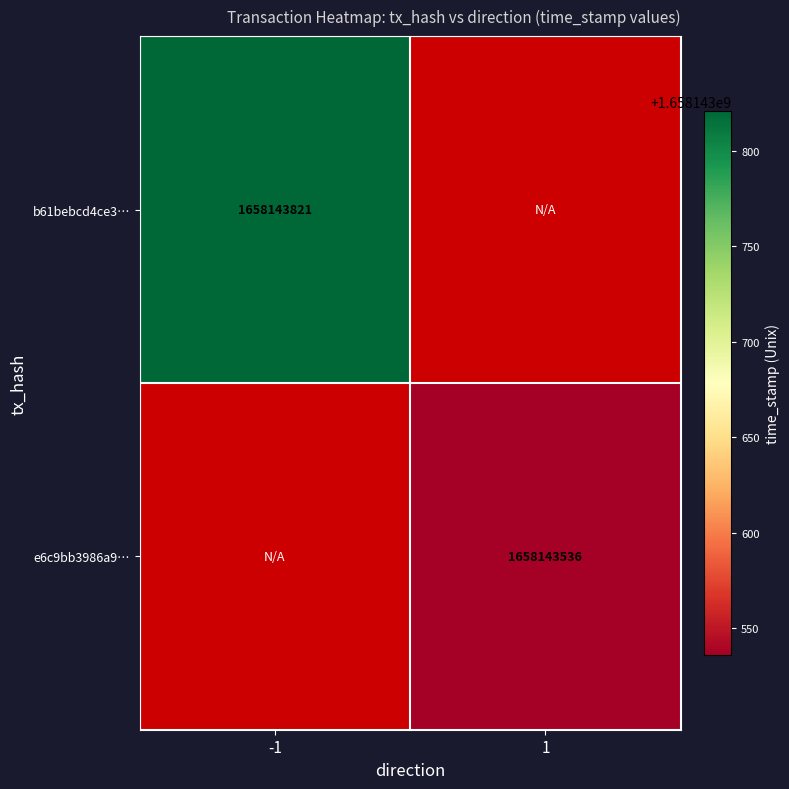

Reading right to left, transcribe all the data shown in this chart.

b61bebcd4ce35209c21f6af43794a1b033cf687: 0	1658143821
e6c9bb3986a9c0505908a2e10a18868f1dc9d15: 1658143536	0